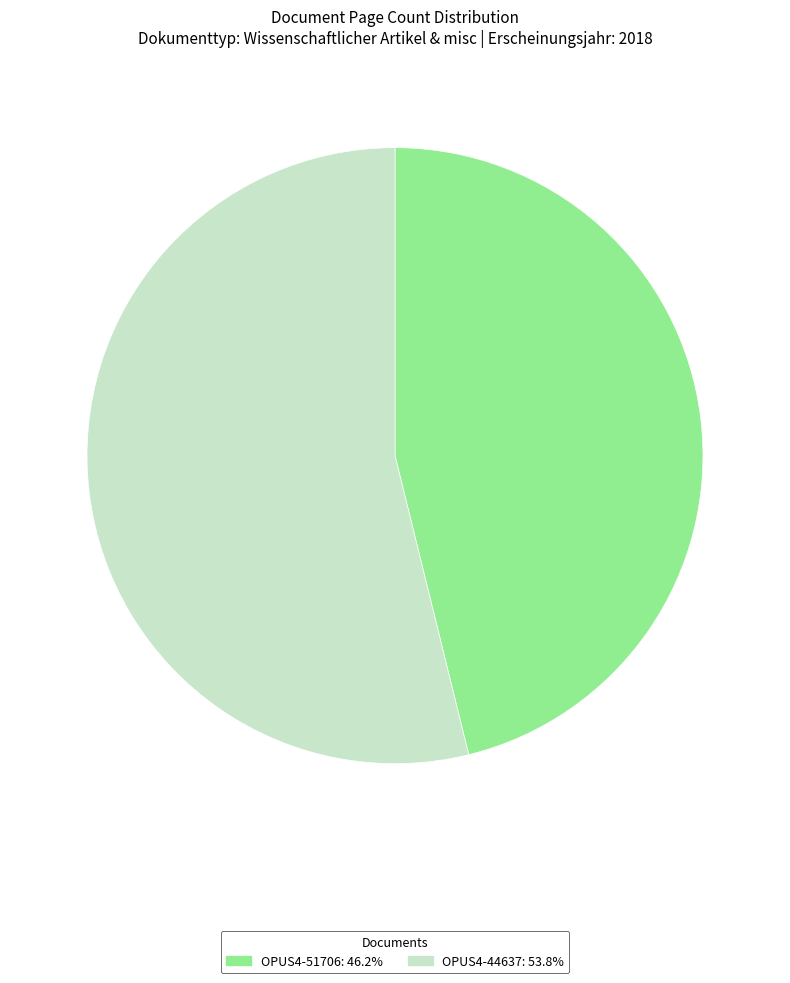

Rank the categories by value from lowest to highest.

OPUS4-51706, OPUS4-44637